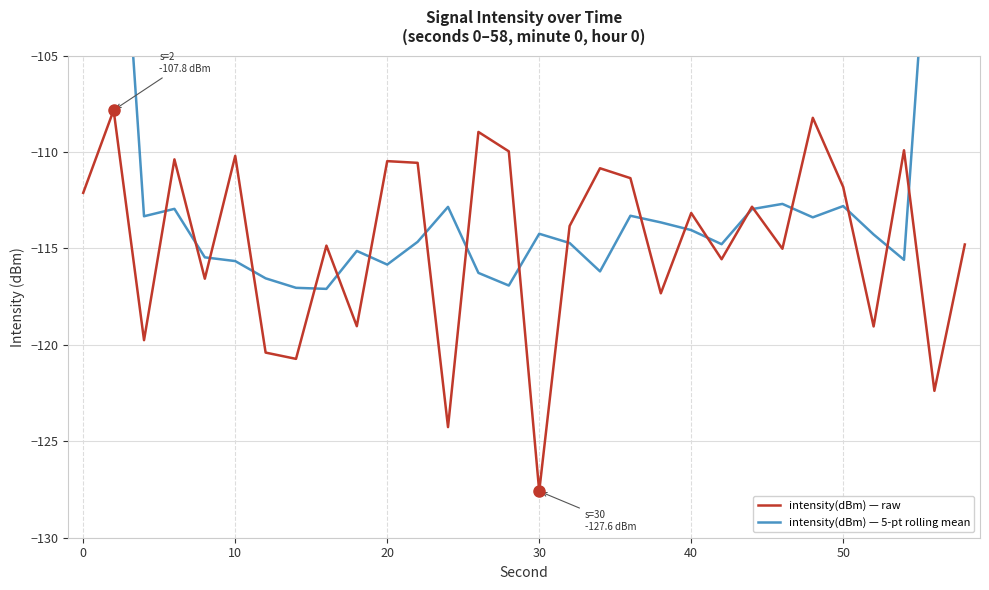

Reading left to right, extract all data points from this chart.

intensity(dBm) — raw: -112.1	-107.8	-119.8	-110.4	-116.6	-110.2	-120.4	-120.7	-114.9	-119.0	-110.5	-110.6	-124.3	-109.0	-110.0	-127.6	-113.8	-110.8	-111.4	-117.3	-113.2	-115.6	-112.8	-115.0	-108.2	-111.8	-119.0	-109.9	-122.4	-114.8
intensity(dBm) — 5-pt rolling mean: -67.9	-90.0	-113.3	-112.9	-115.5	-115.7	-116.6	-117.0	-117.1	-115.1	-115.8	-114.7	-112.8	-116.3	-116.9	-114.2	-114.7	-116.2	-113.3	-113.7	-114.0	-114.8	-113.0	-112.7	-113.4	-112.8	-114.3	-115.6	-93.2	-69.4